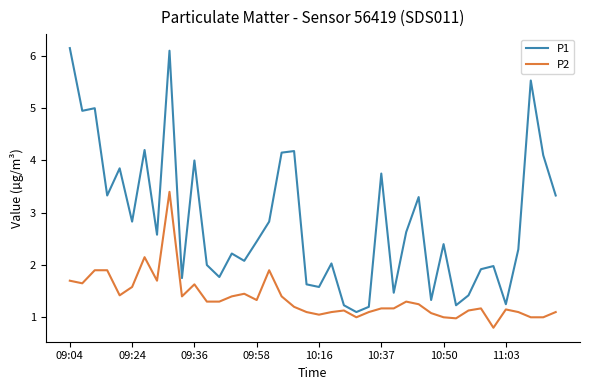

What is the difference between the maximum and minimum values in the P2 series?

2.6